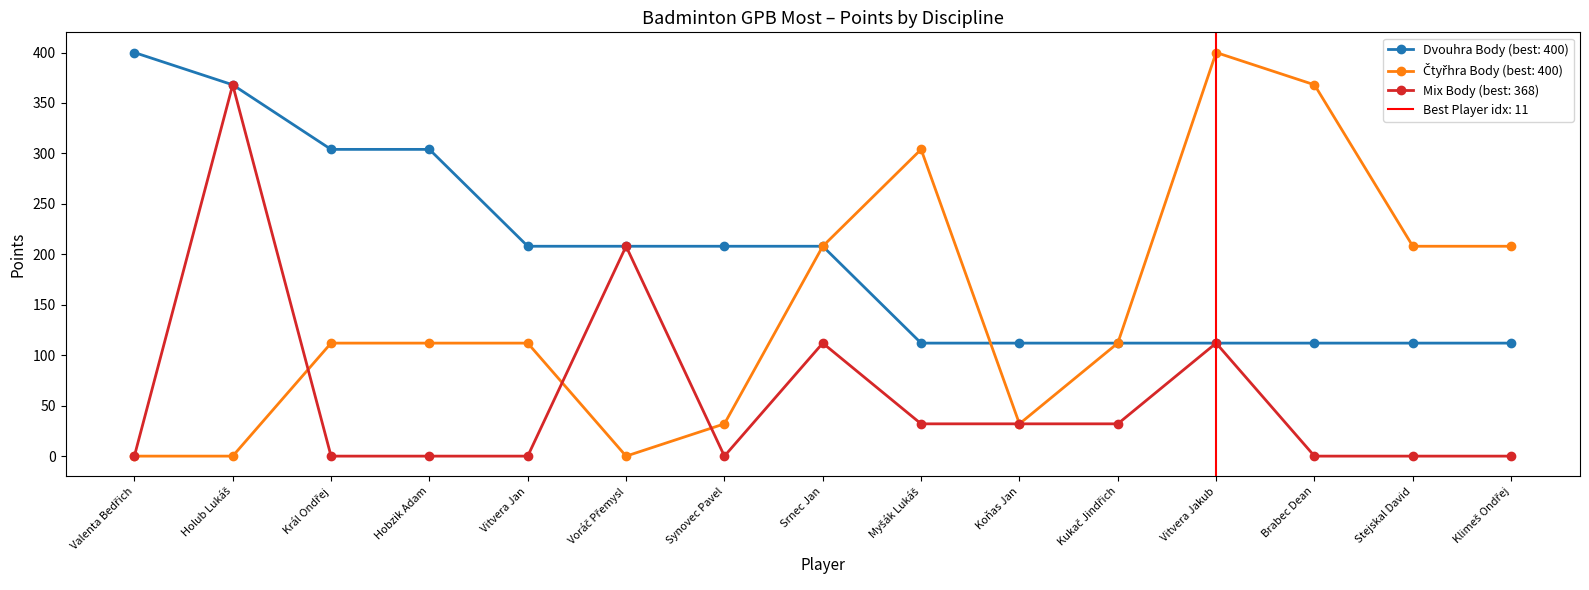

List the series in order of their overall mean, lowest first.

Mix Body, Čtyřhra Body, Dvouhra Body